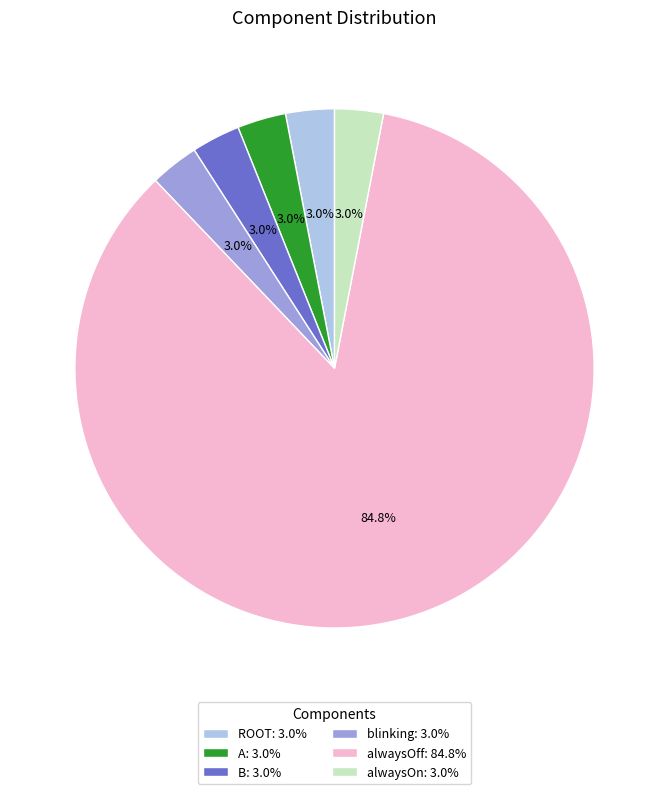

The blinking slice represents 3% of the pie. True or false?

True